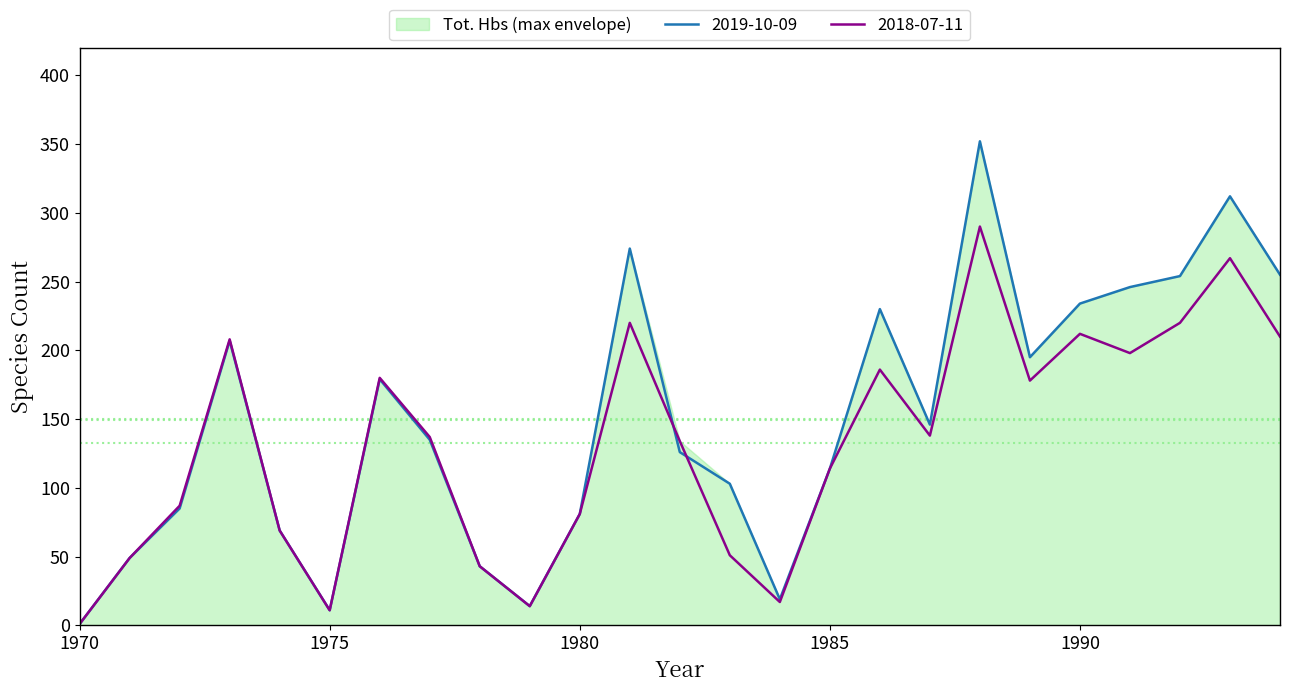

Where does the 2019-10-09 series first go above 135?

1973